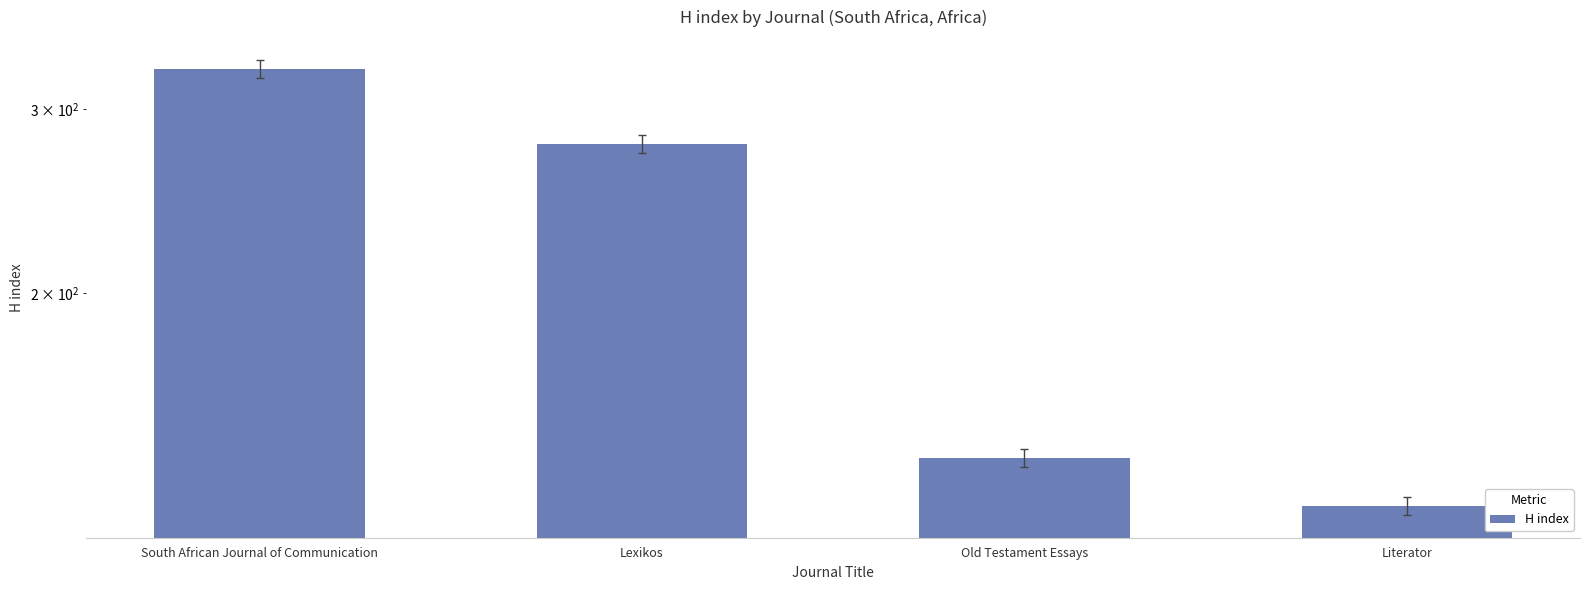

Which category has the highest value across all series?

South African Journal of Communication